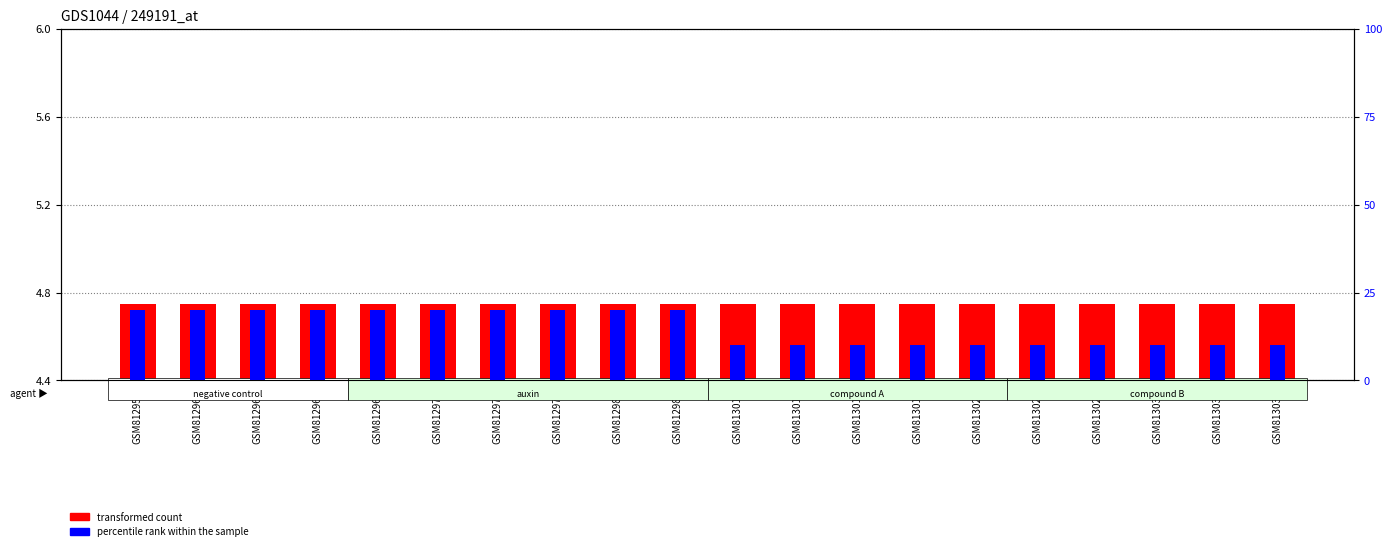

Rank the series by their maximum value, from highest to lowest.

percentile rank within the sample, transformed count